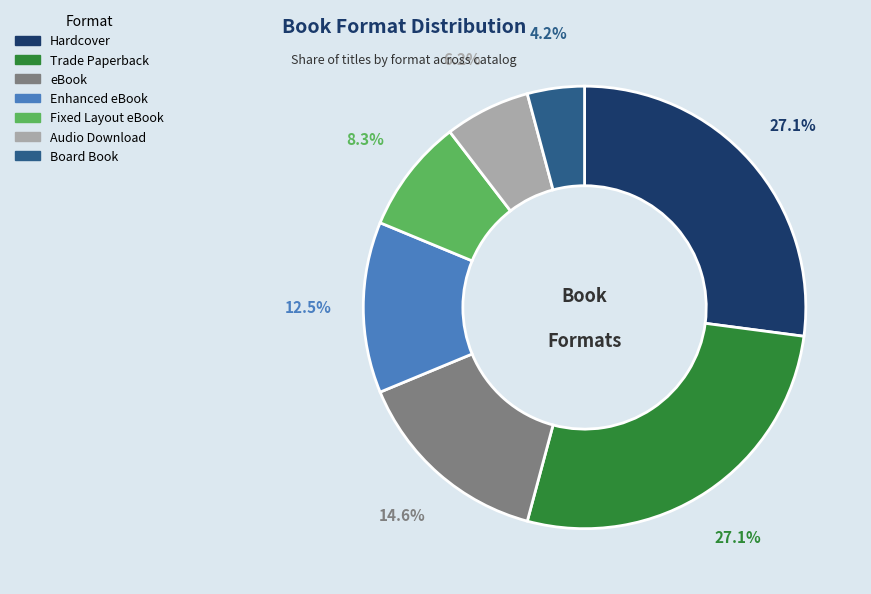

What percentage is the Audio Download slice, to the nearest percent?

6%